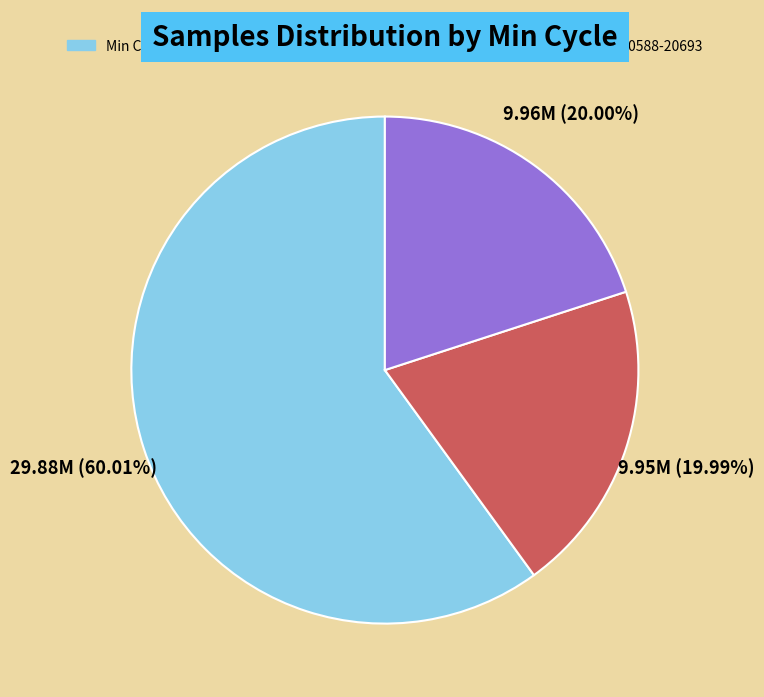

Does any single category account for the majority?

Yes